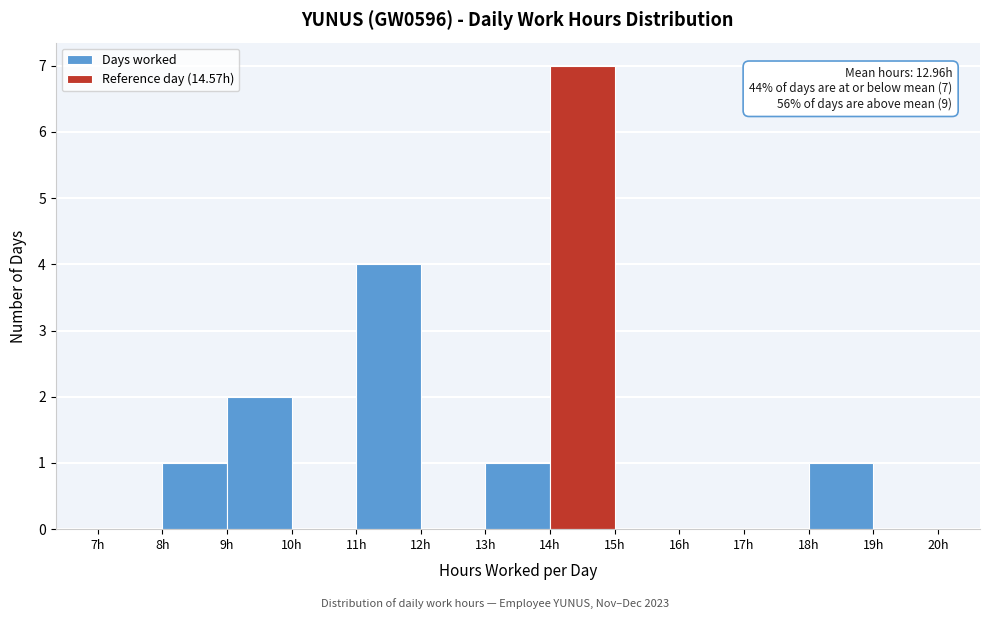

Over which range of the x-axis is the bar tallest?

14 to 15